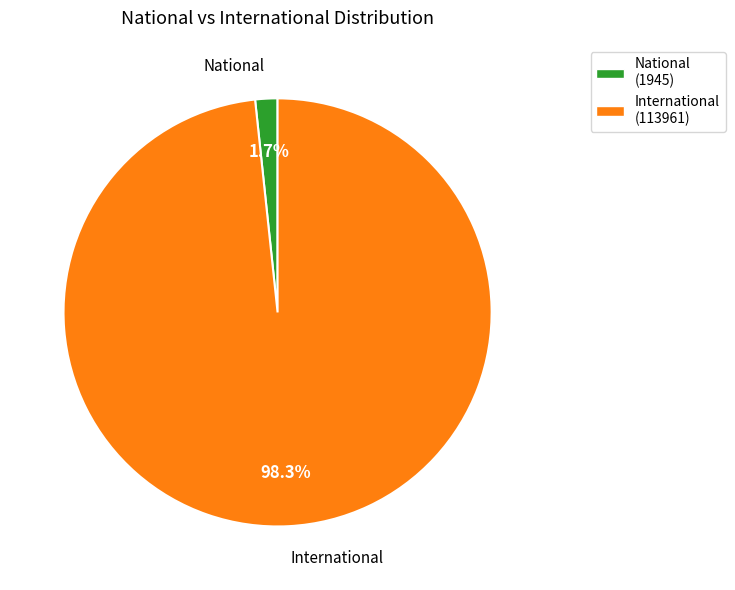

Which has a higher value, International or National?

International